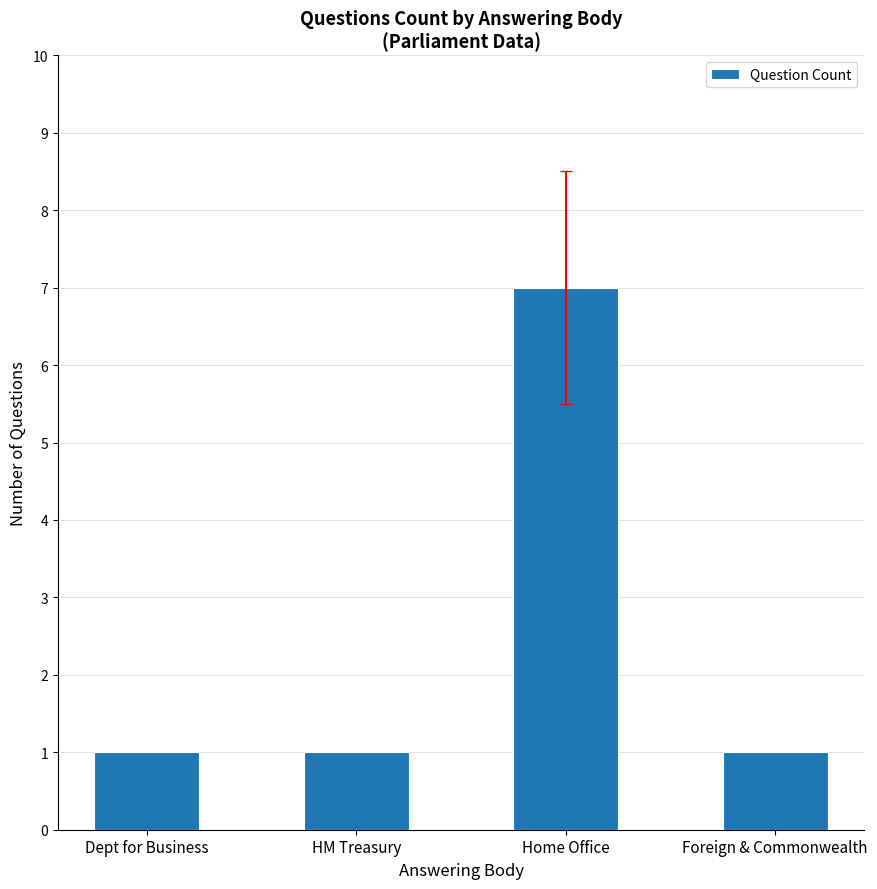

What is the maximum value shown in the chart?

7